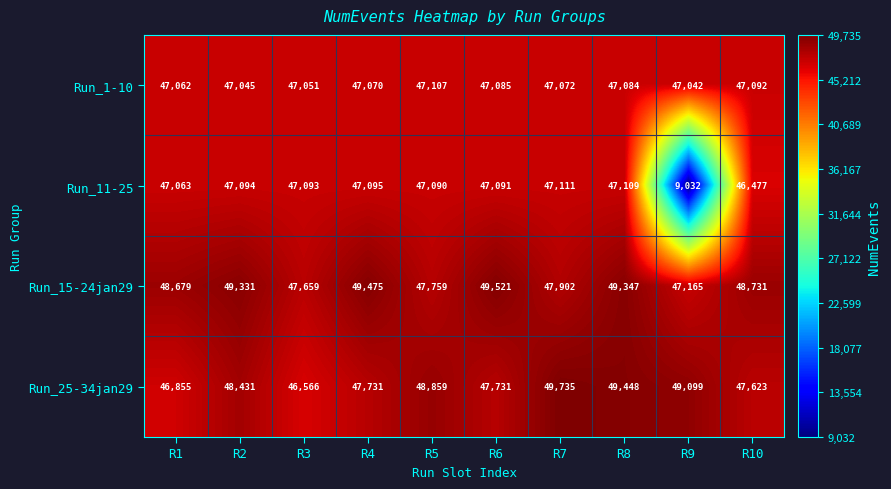

What is the difference between the highest and lowest values at R8?

2364